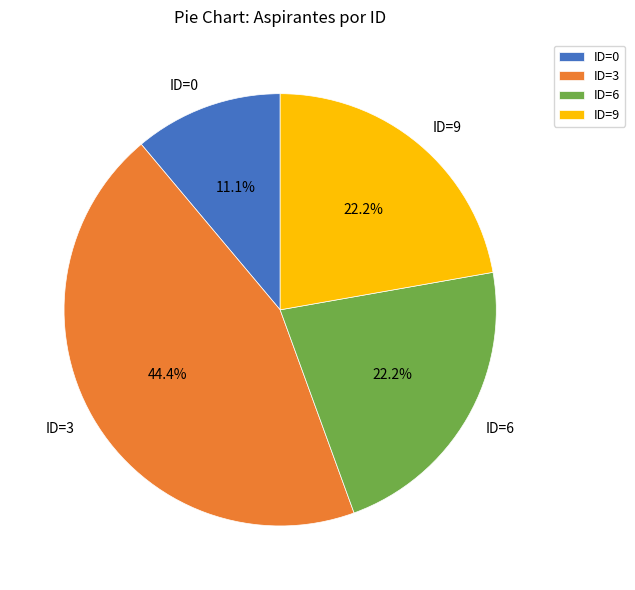

To the nearest percent, what is the difference between the largest and smallest slice percentages?

33%